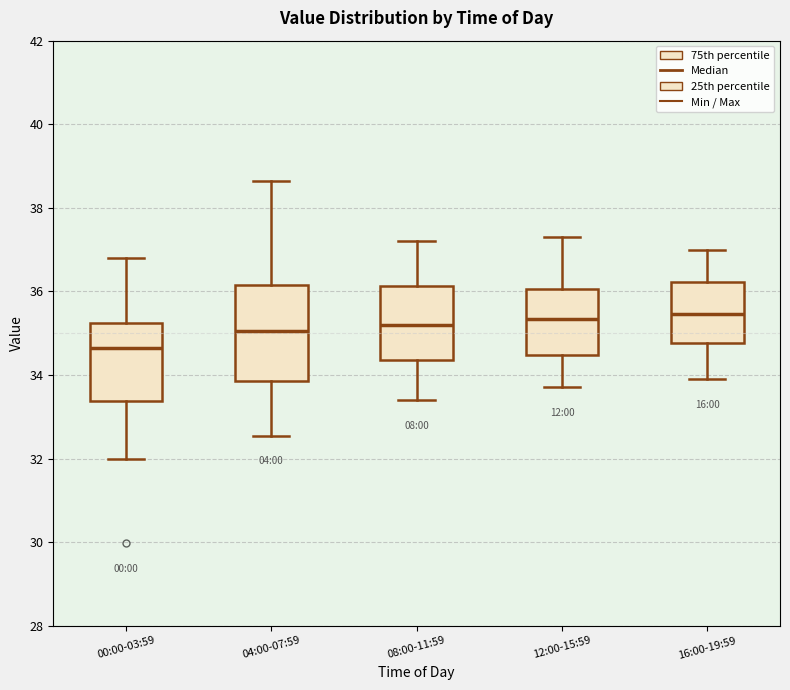

Where is the upper edge of the box for 12:00-15:59 on the y-axis? The values are not printed on the chart, so give them approximately, as read against the axis.

36.0